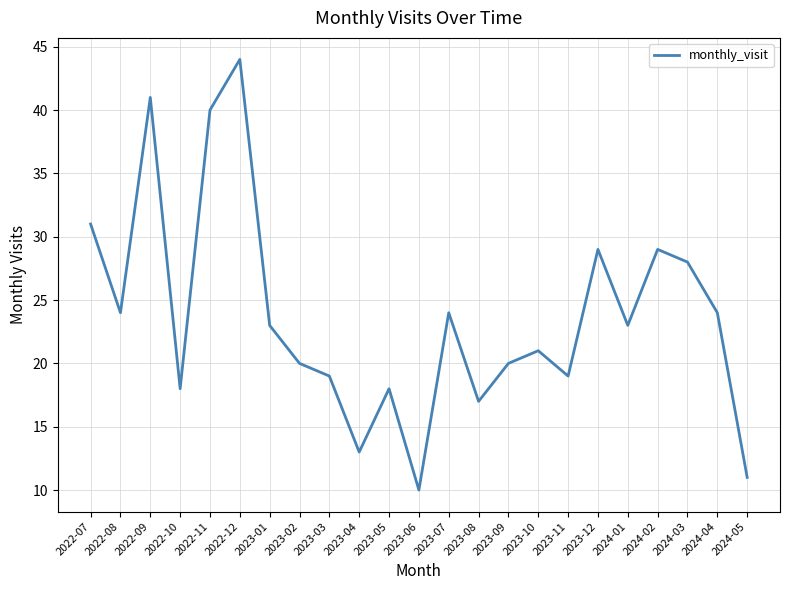

What position from the right is 2023-03?

15